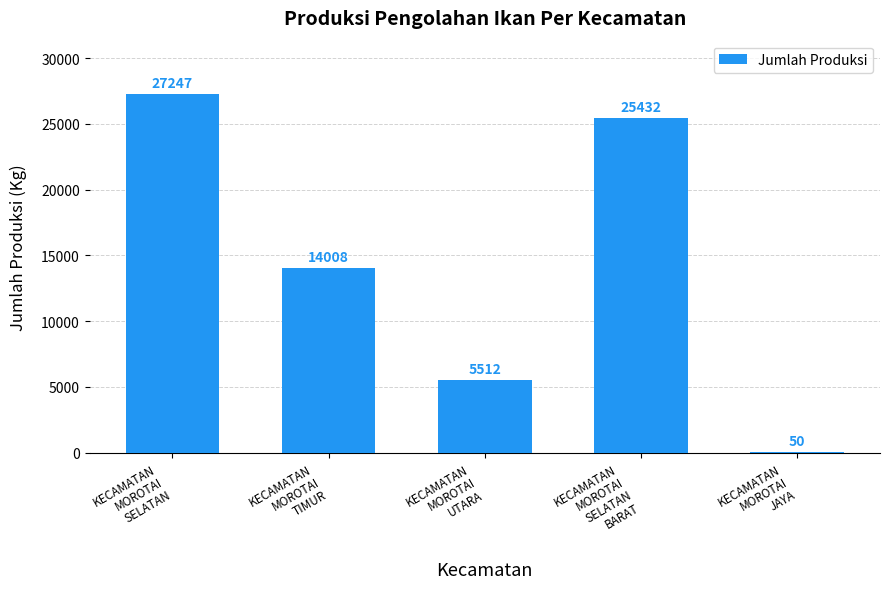

What is the sum of all values?

72249